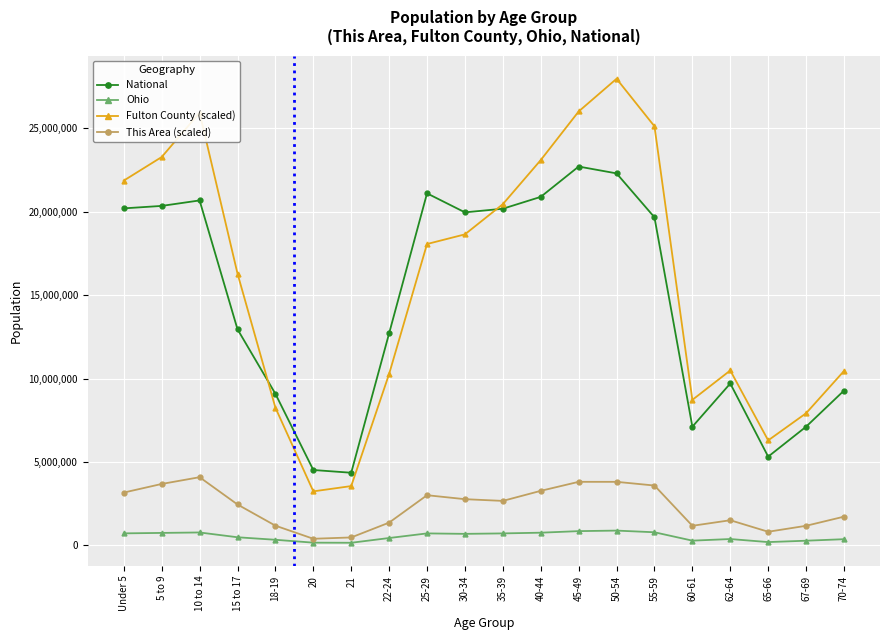

What is the spread (max minus min) of values at 5 to 9?

22531282.9